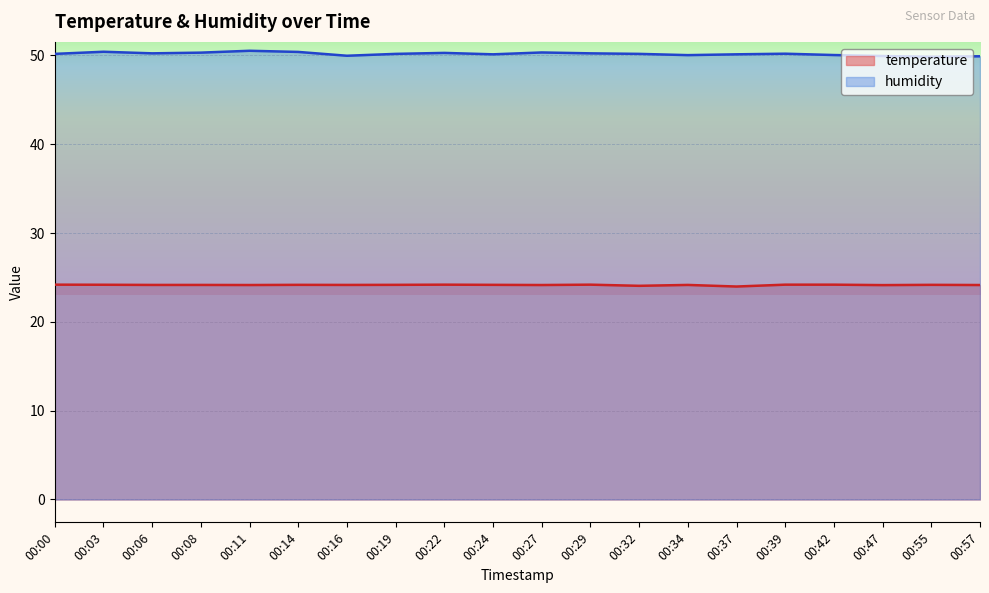

Reading right to left, what are all the values shown in this chart?

temperature: 00:57=24.1	00:55=24.2	00:47=24.1	00:42=24.2	00:39=24.2	00:37=24.0	00:34=24.2	00:32=24.1	00:29=24.2	00:27=24.1	00:24=24.2	00:22=24.2	00:19=24.2	00:16=24.2	00:14=24.2	00:11=24.1	00:08=24.2	00:06=24.2	00:03=24.2	00:00=24.2
humidity: 00:57=49.9	00:55=49.9	00:47=49.9	00:42=50.0	00:39=50.2	00:37=50.1	00:34=50.0	00:32=50.2	00:29=50.2	00:27=50.3	00:24=50.1	00:22=50.3	00:19=50.2	00:16=50.0	00:14=50.4	00:11=50.5	00:08=50.3	00:06=50.2	00:03=50.4	00:00=50.2